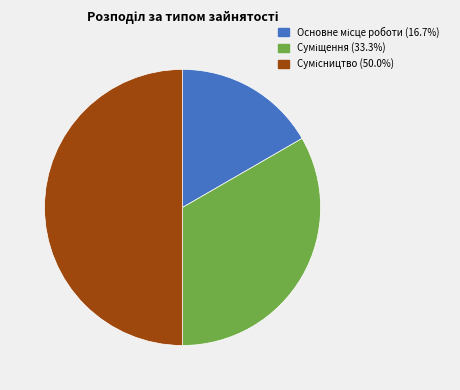

Which slice is the largest?

Сумісництво